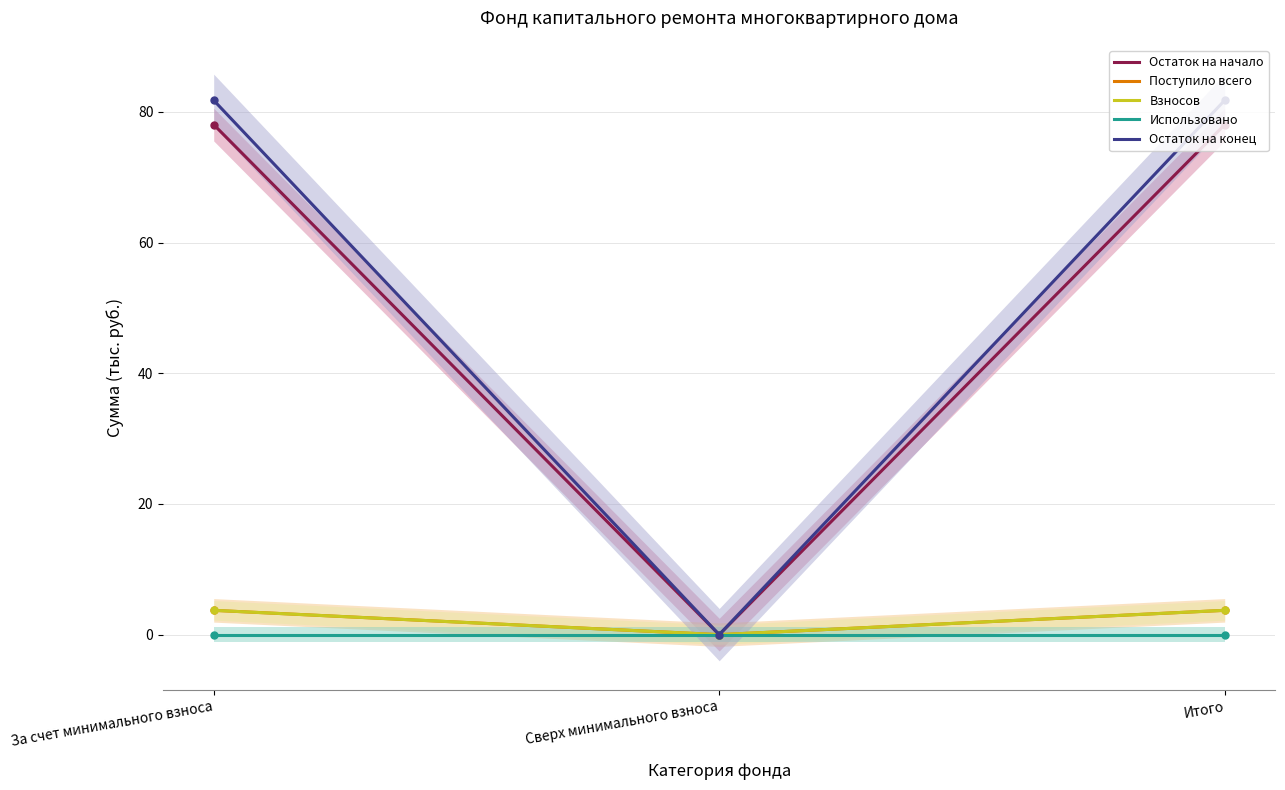

List the labels in order of Остаток на начало value, smallest first.

Сверх минимального взноса, За счет минимального взноса, Итого